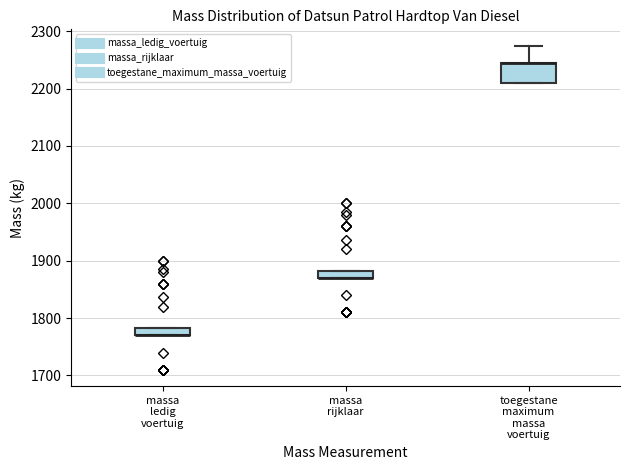

Where is the lower edge of the box for massa ledig voertuig on the y-axis? The values are not printed on the chart, so give them approximately, as read against the axis.

1770